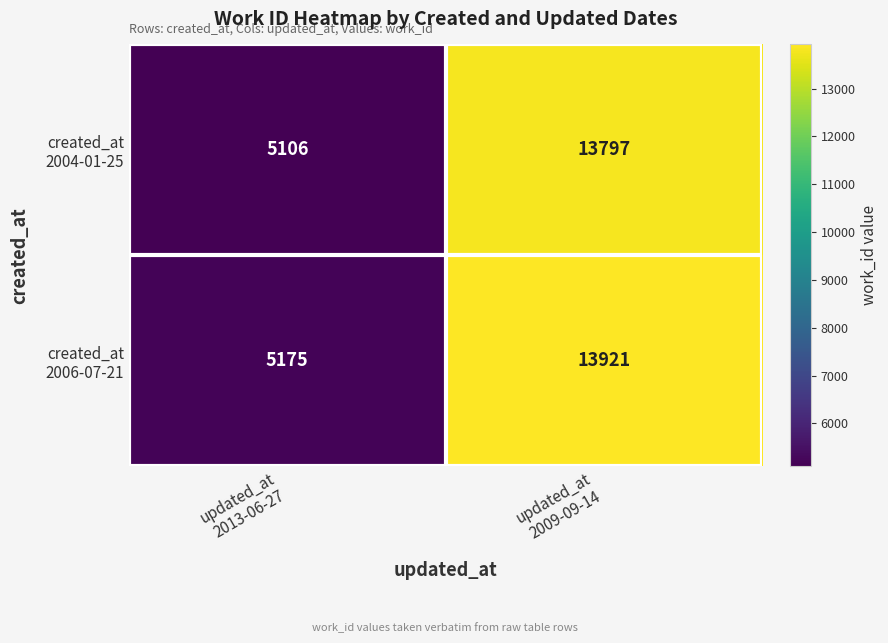

What is the greatest value displayed?

13921